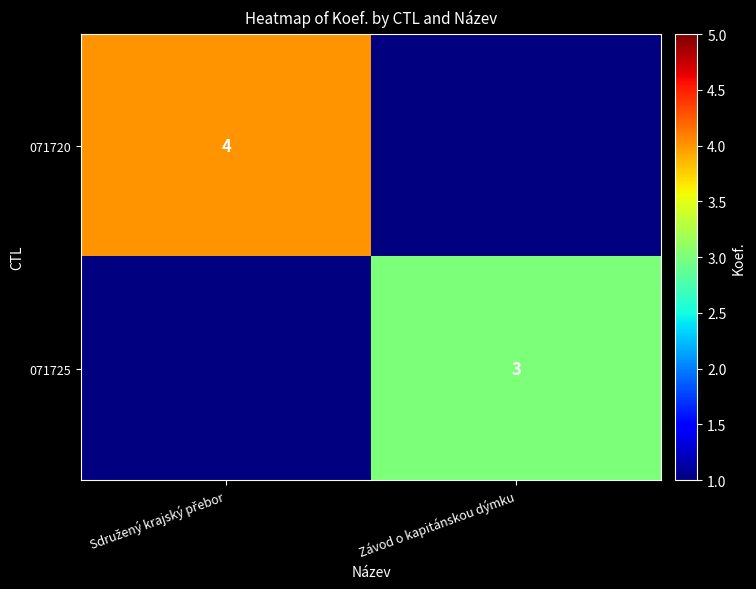

Is it true that 071725 equals 3 at Závod o kapitánskou dýmku?

True